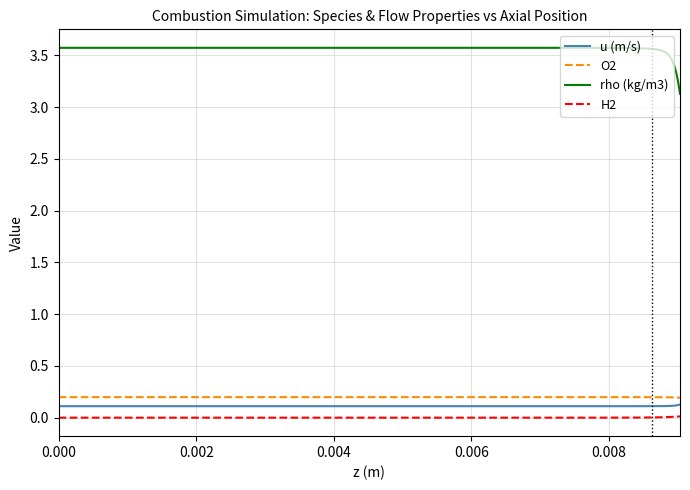

Which series has the largest total across all categories?

rho (kg/m3)